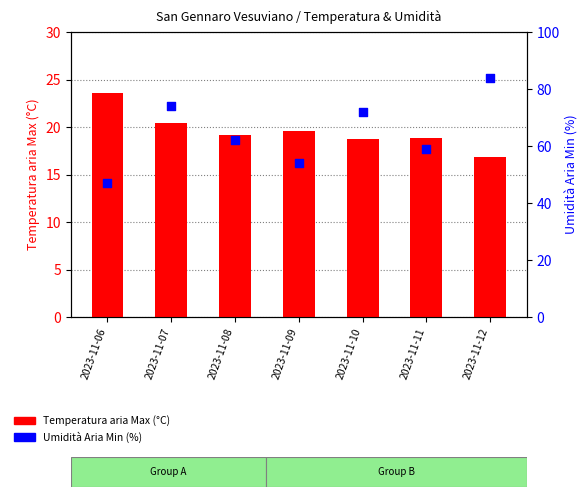

Which series has the largest total across all categories?

Umidità Aria Min (%)